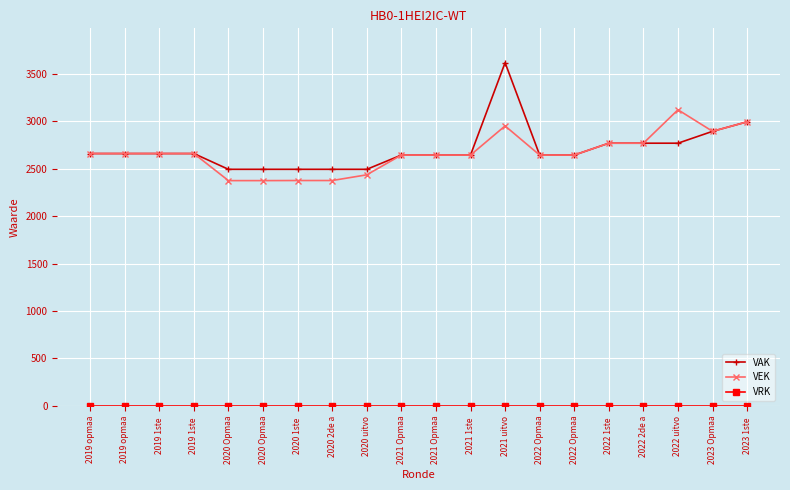

At 2019 opmaa, list the series in order from largest to smallest.

VAK, VEK, VRK